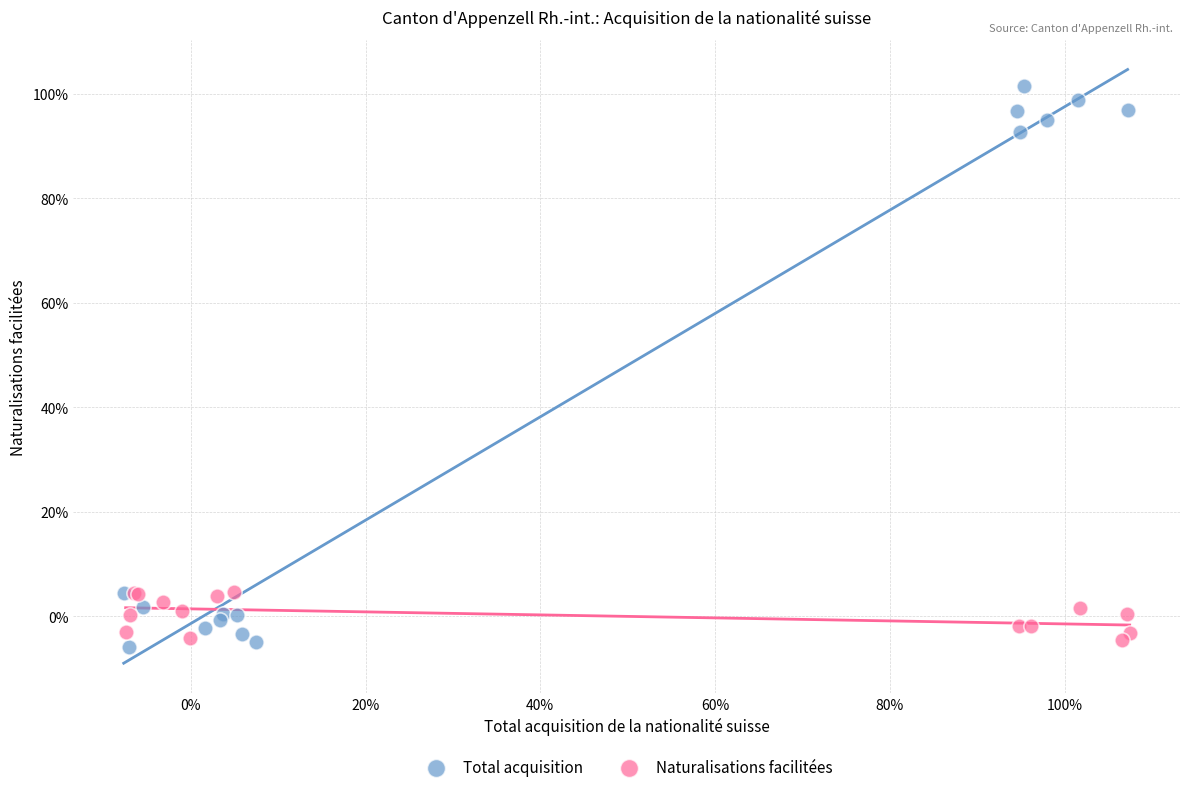

What are all the series names shown in the legend?

Total acquisition, Naturalisations facilitées